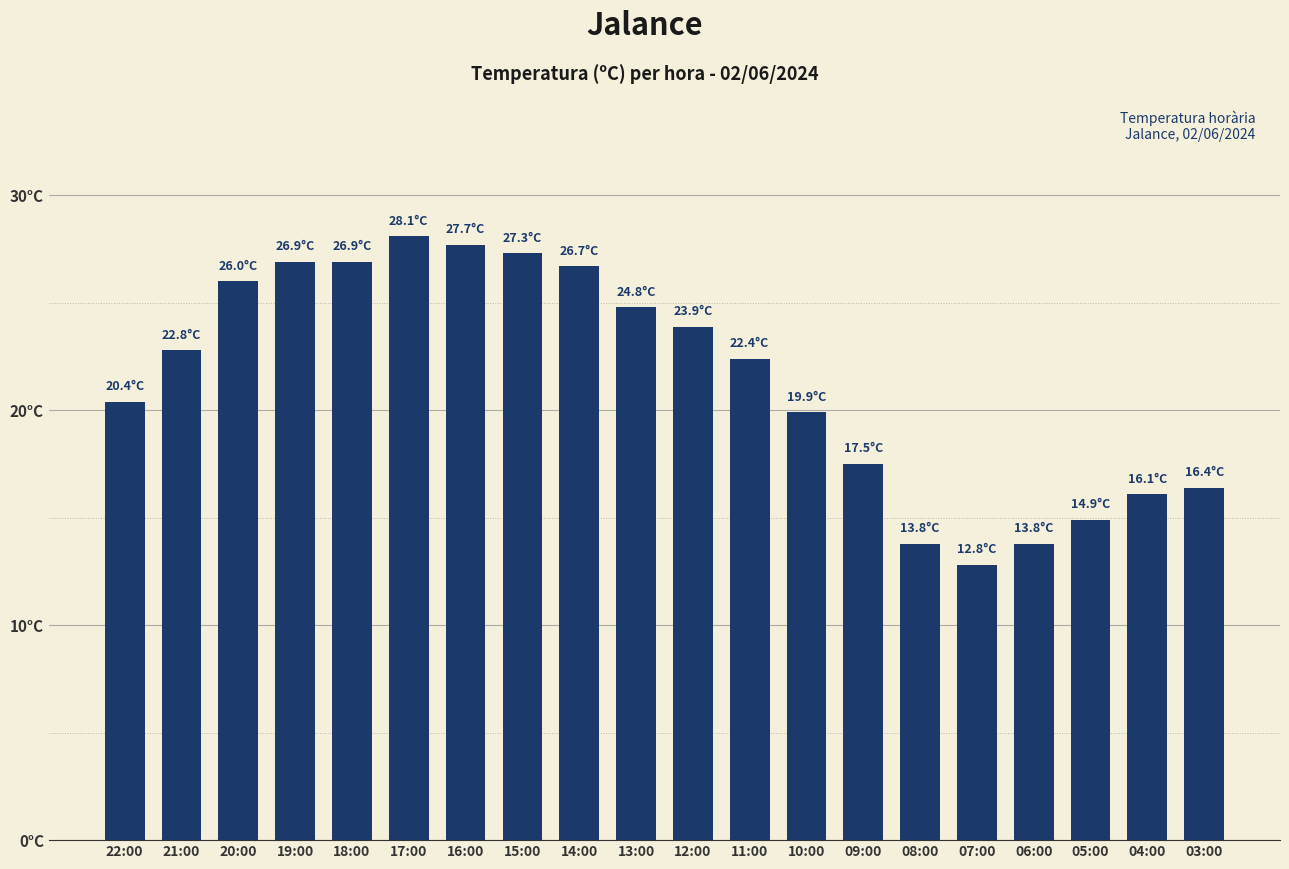

Rank the categories by value from highest to lowest.

17:00, 16:00, 15:00, 19:00, 18:00, 14:00, 20:00, 13:00, 12:00, 21:00, 11:00, 22:00, 10:00, 09:00, 03:00, 04:00, 05:00, 08:00, 06:00, 07:00